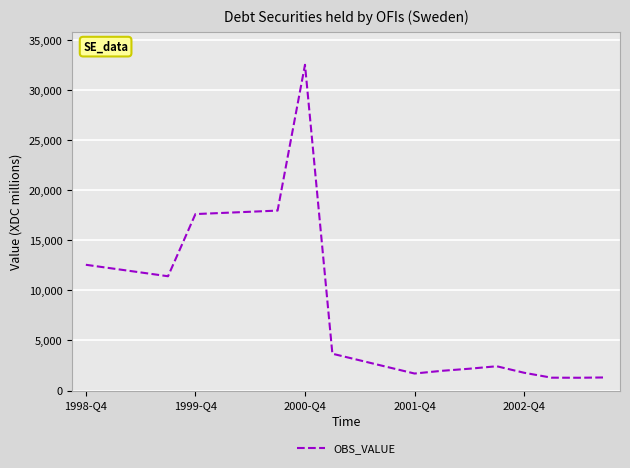

What is the difference between the maximum and minimum values?

31259